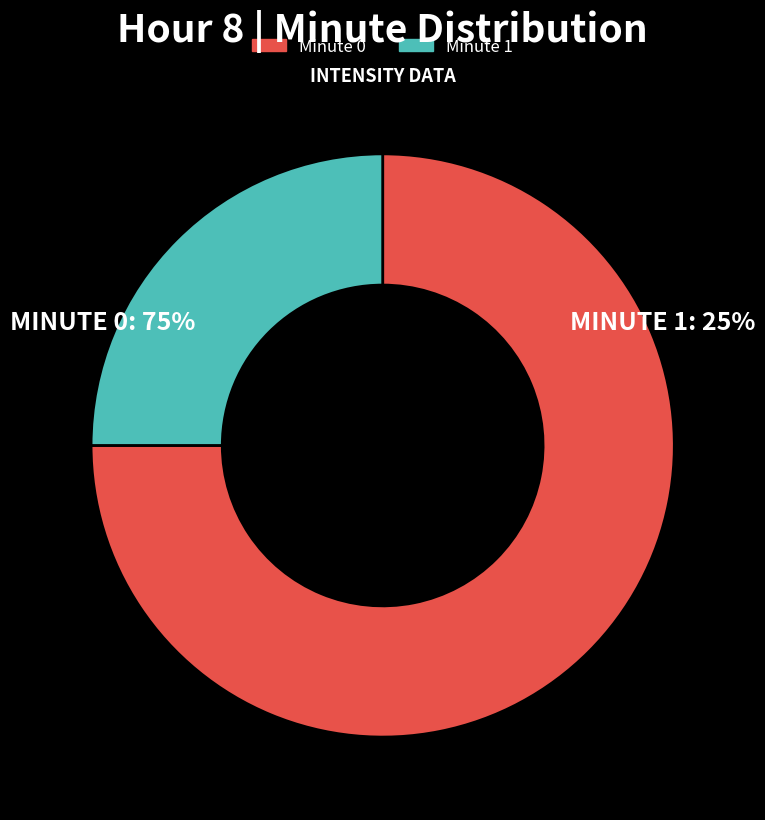

Which has a higher value, Minute 1 or Minute 0?

Minute 0